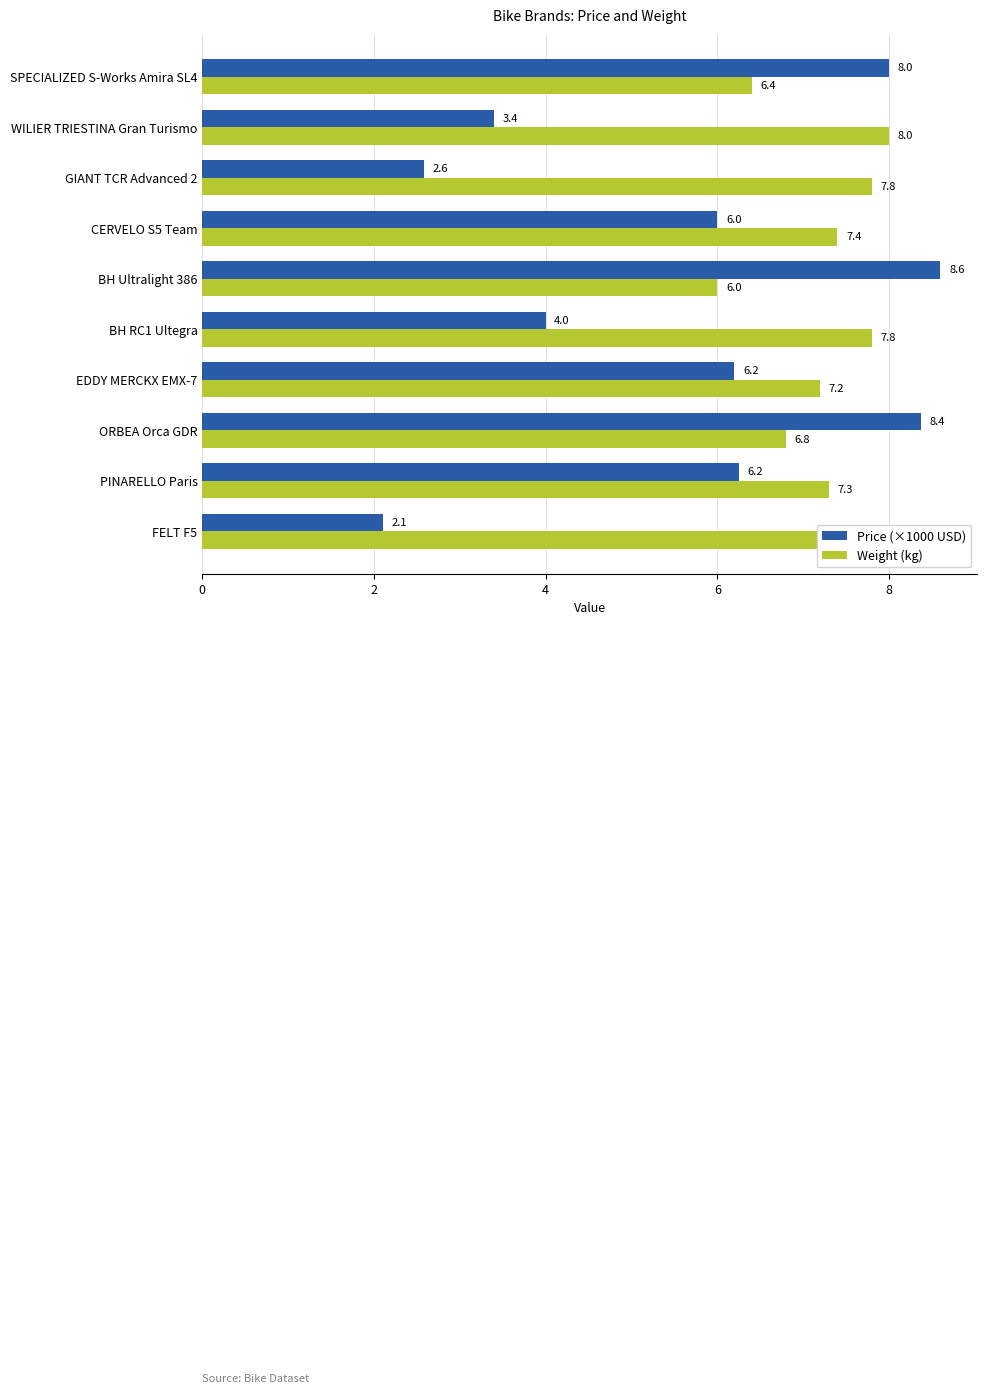

Count the number of categories in the chart.

10